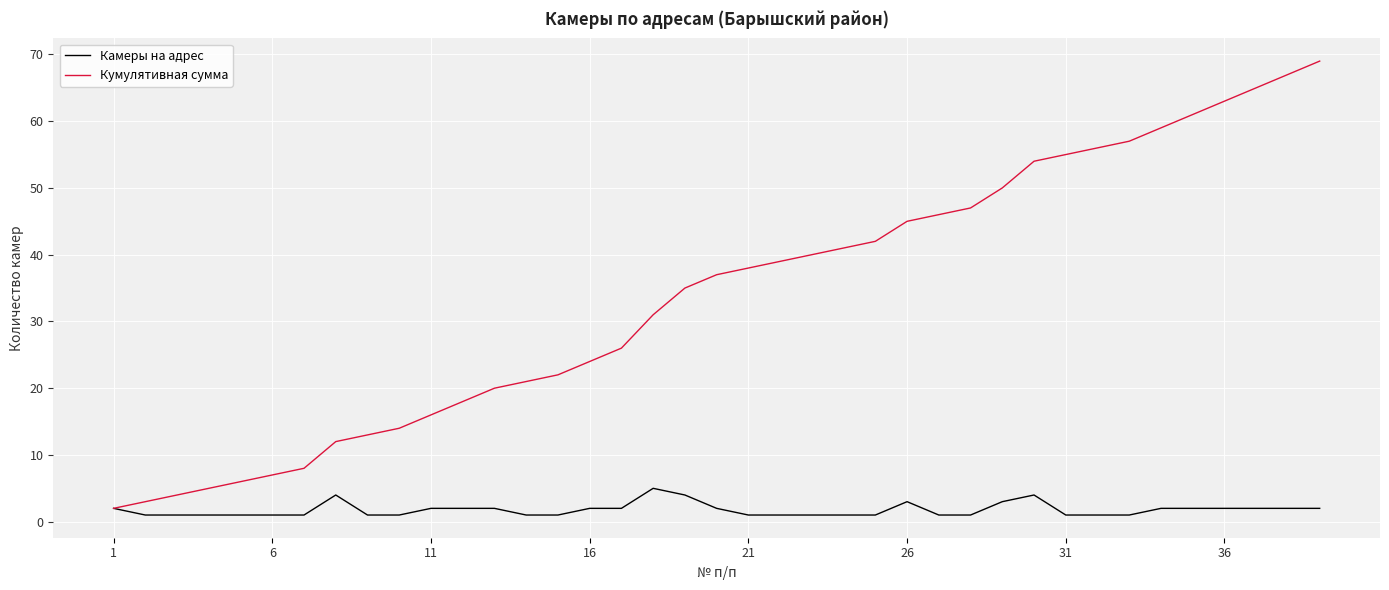

What is the maximum value shown in the chart?

69